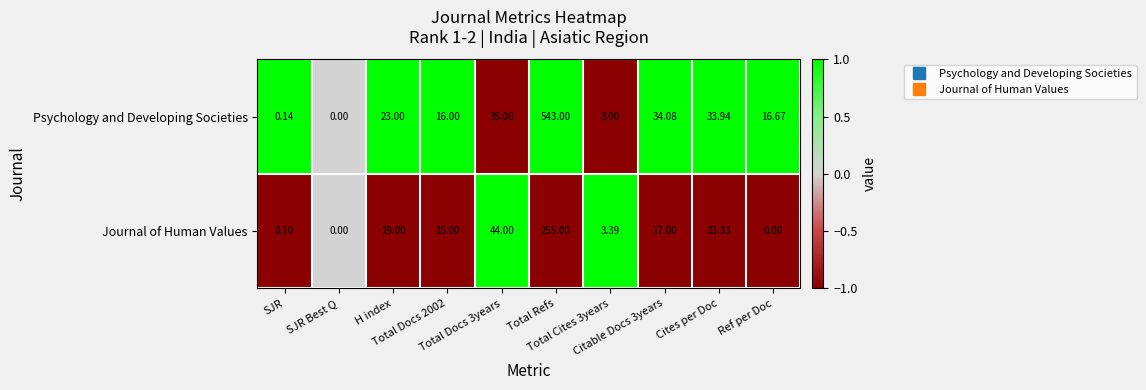

Rank the series at Total Docs 2002 from lowest to highest value.

Journal of Human Values, Psychology and Developing Societies